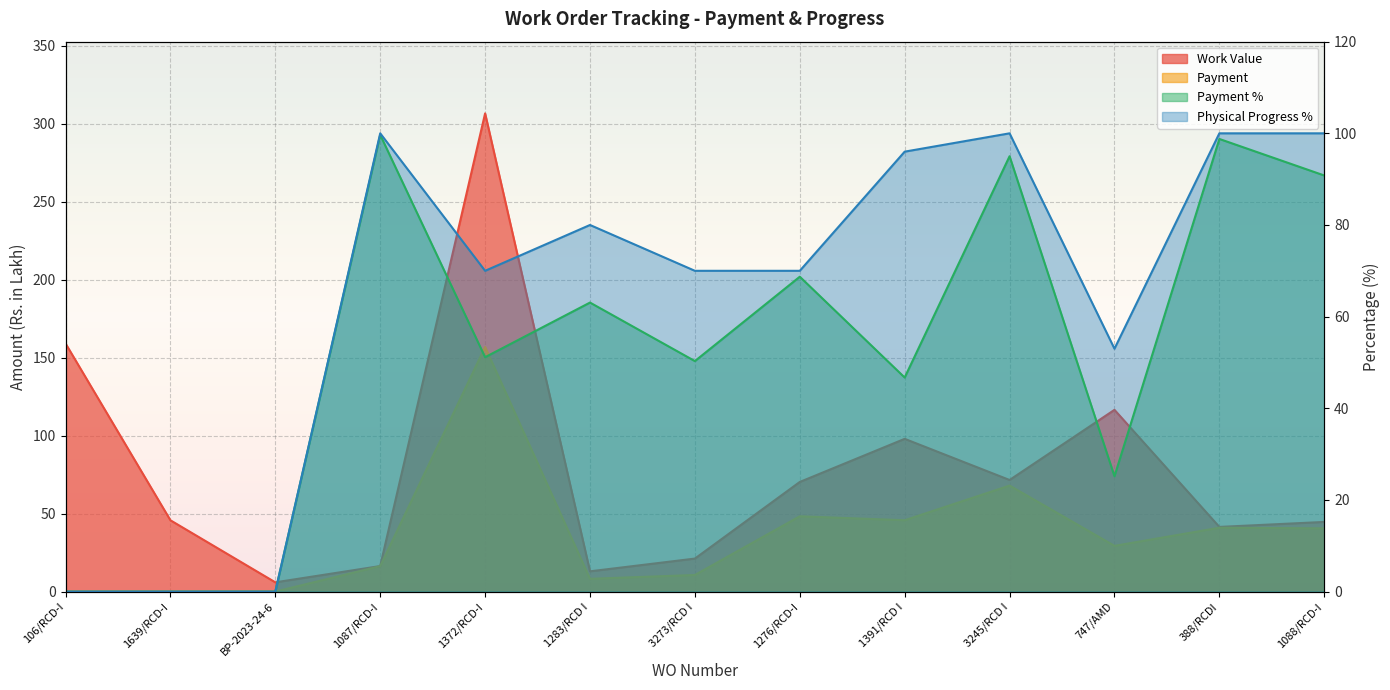

True or false: Work Value and Payment cross at least once.

False